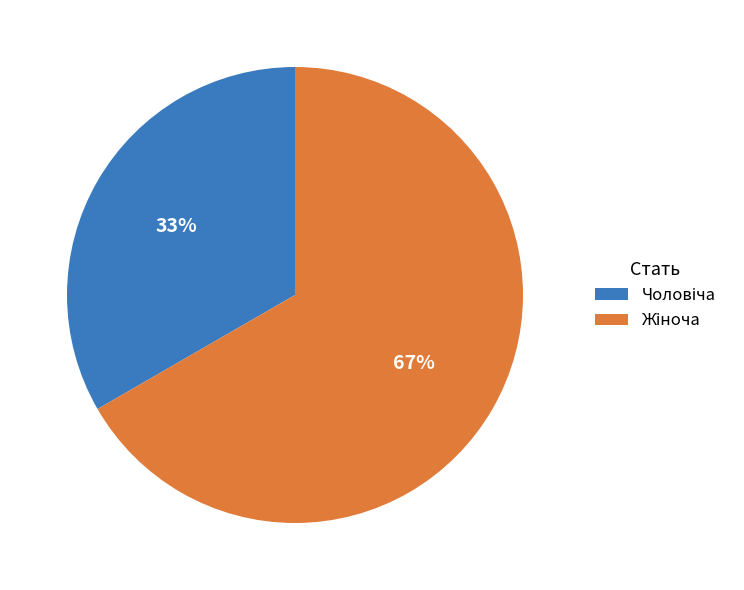

To the nearest percent, what is the average slice percentage?

50%